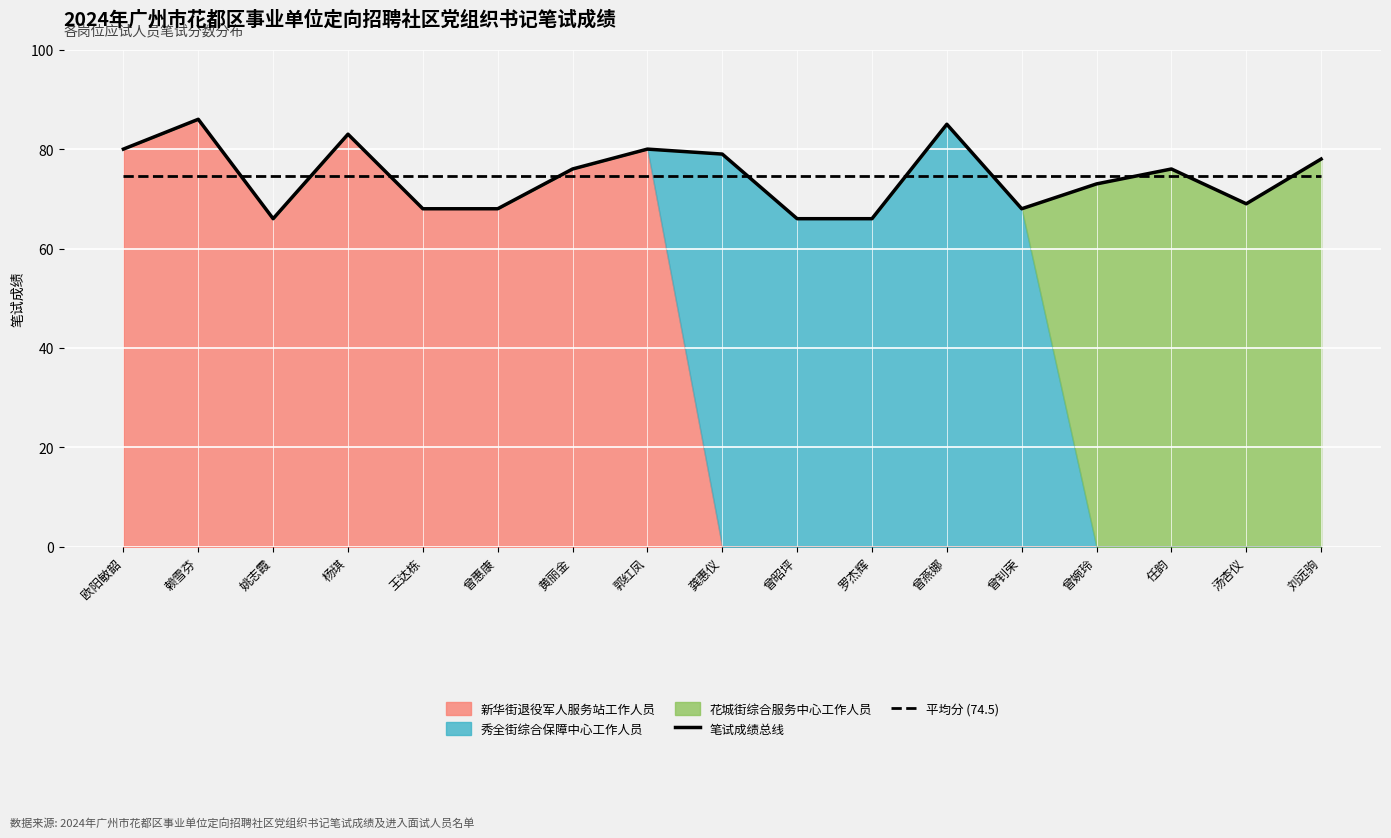

What is the label of the 2nd point from the right?

汤杏仪